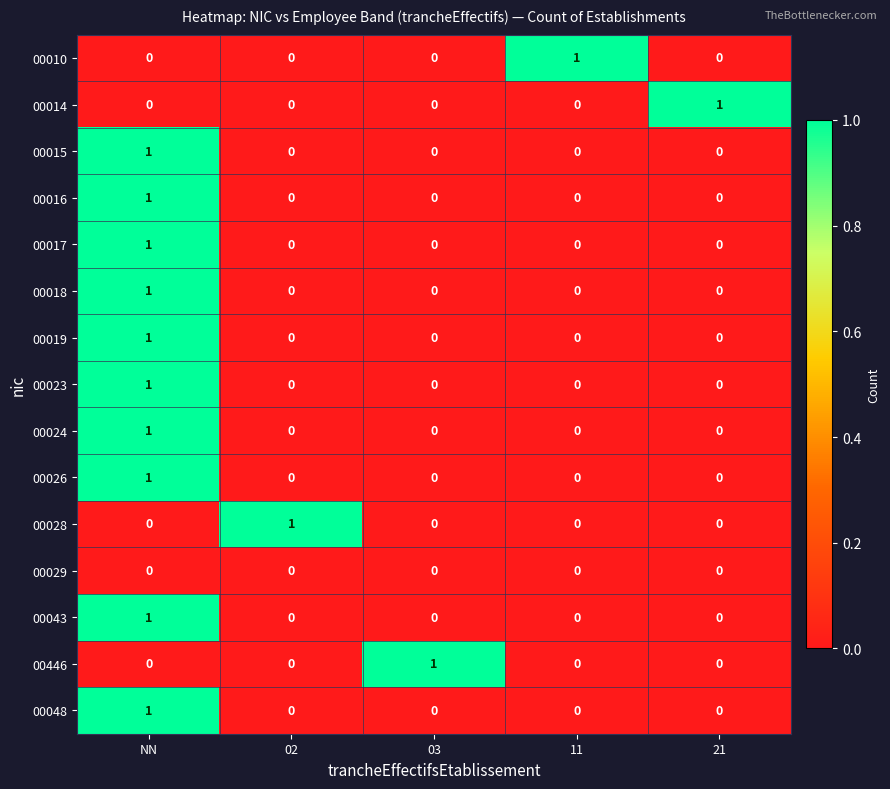

The value of 00015 at 02 is 1. True or false?

False